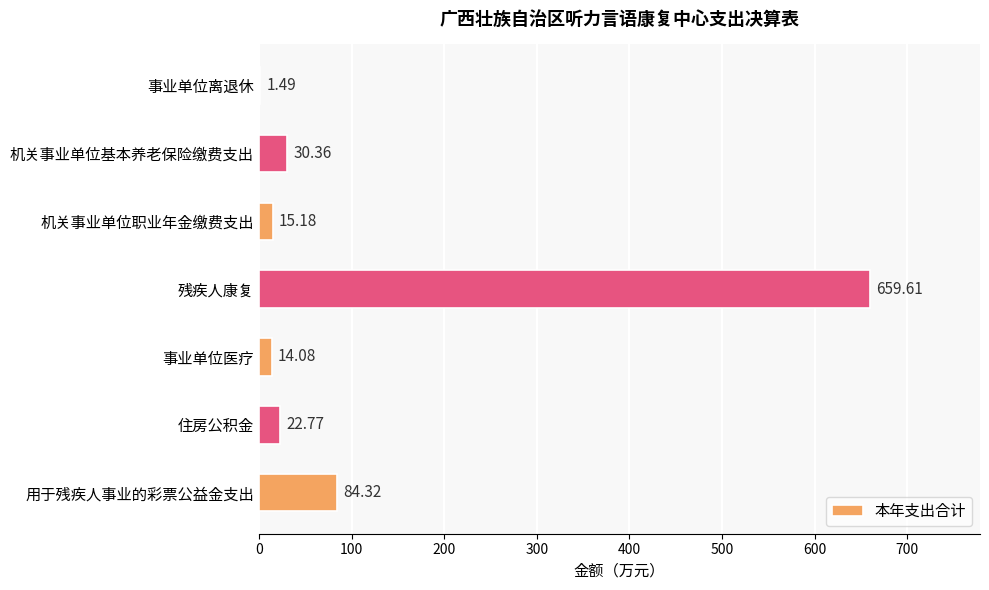

Where is the data nearest to the value 330?

用于残疾人事业的彩票公益金支出